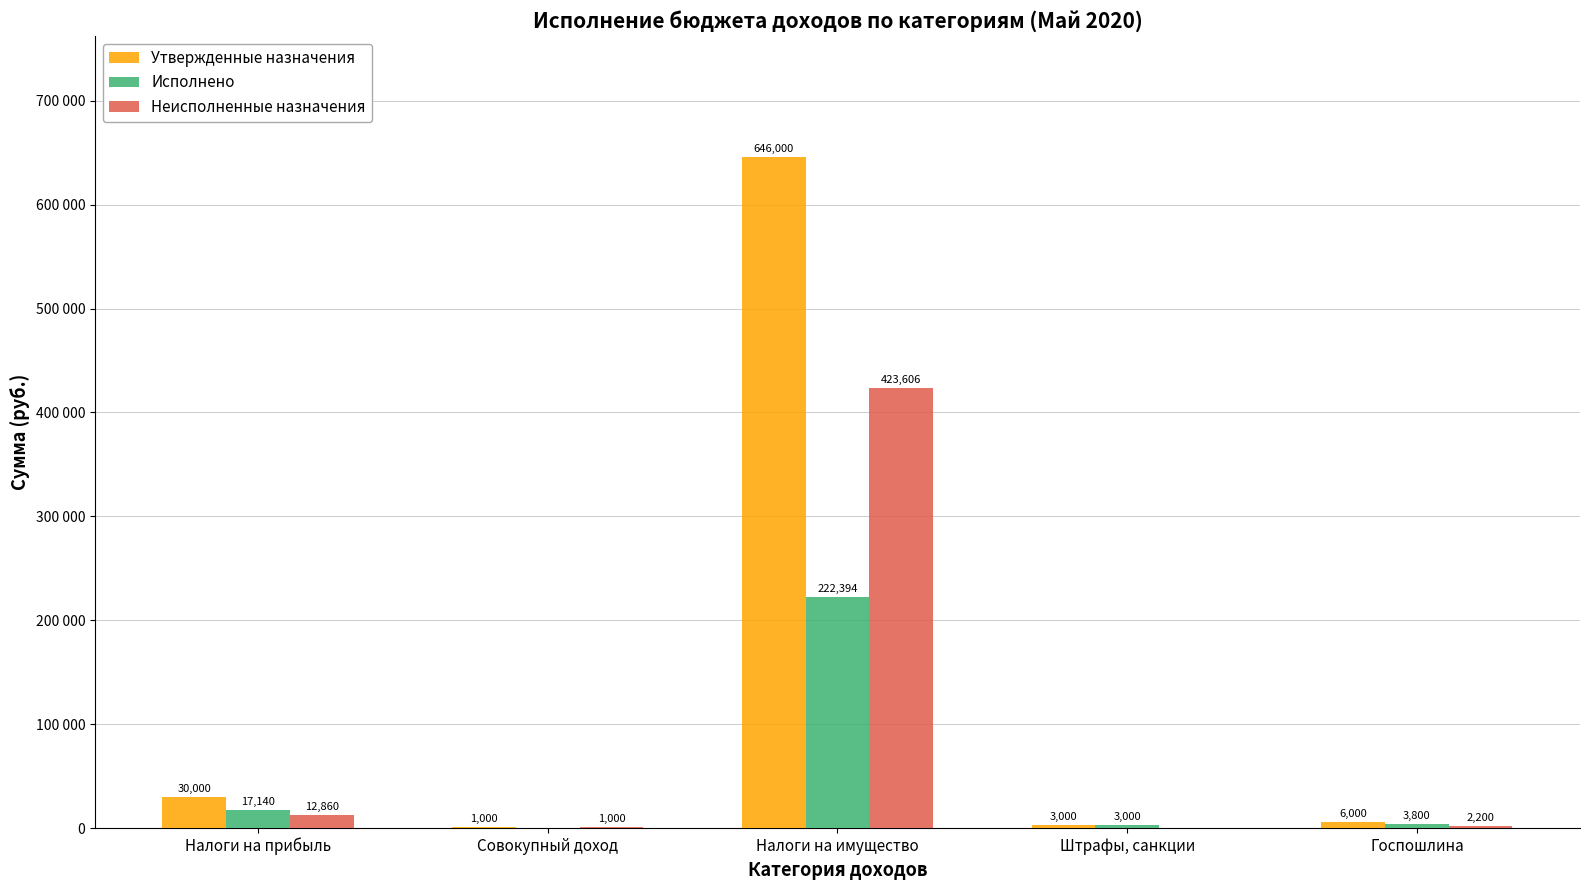

Which category has the highest value across all series?

Налоги на имущество